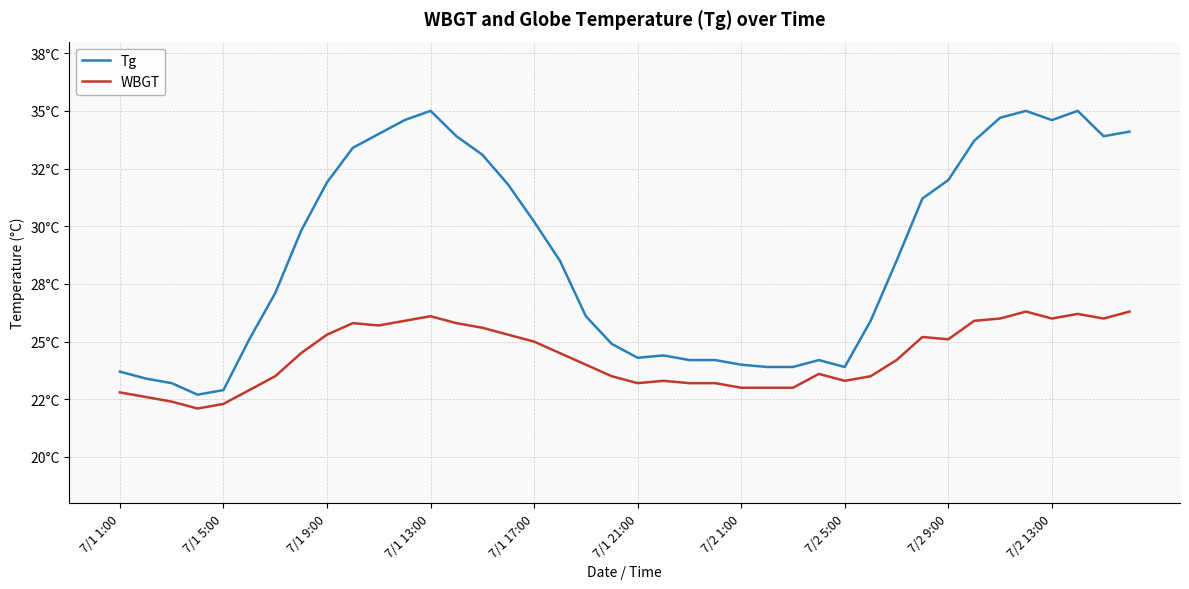

Is this an area chart (filled region under the line)?

No